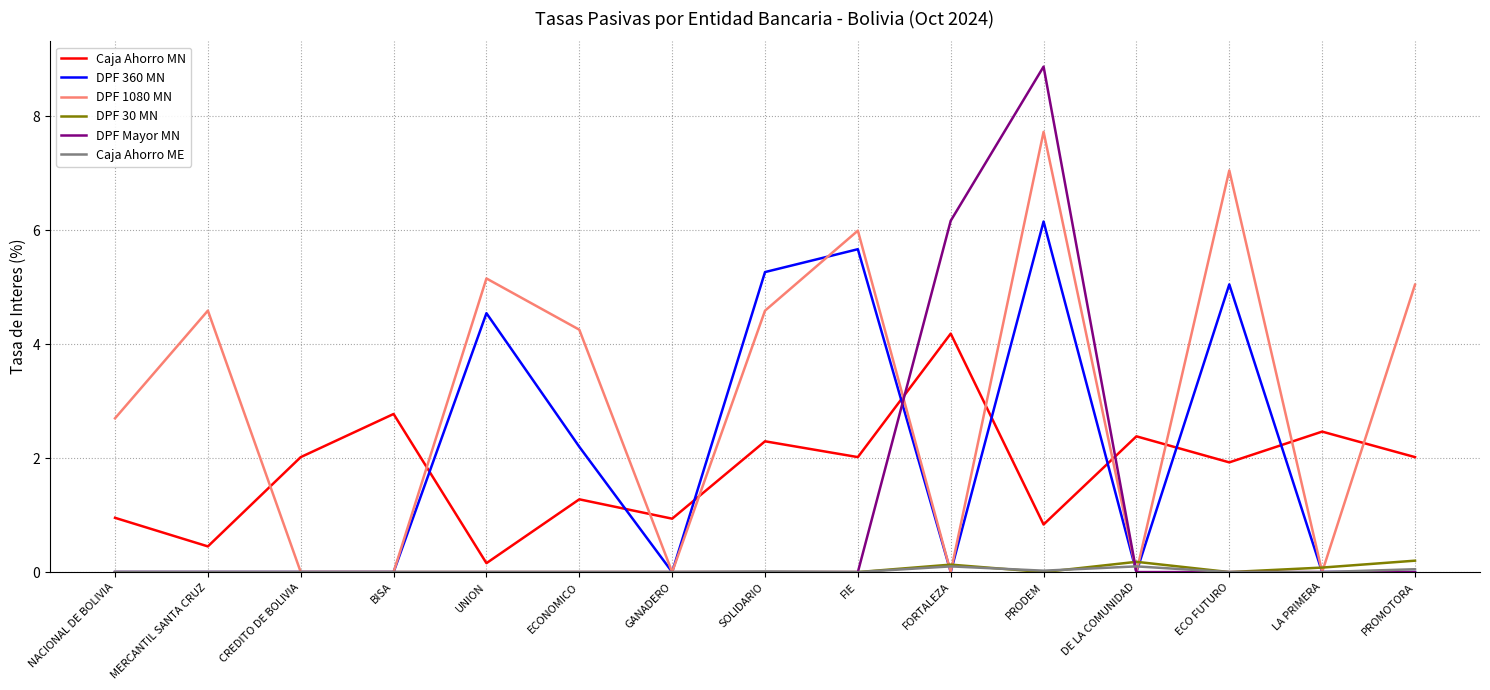

What is the spread (max minus min) of values at FIE?

6.0